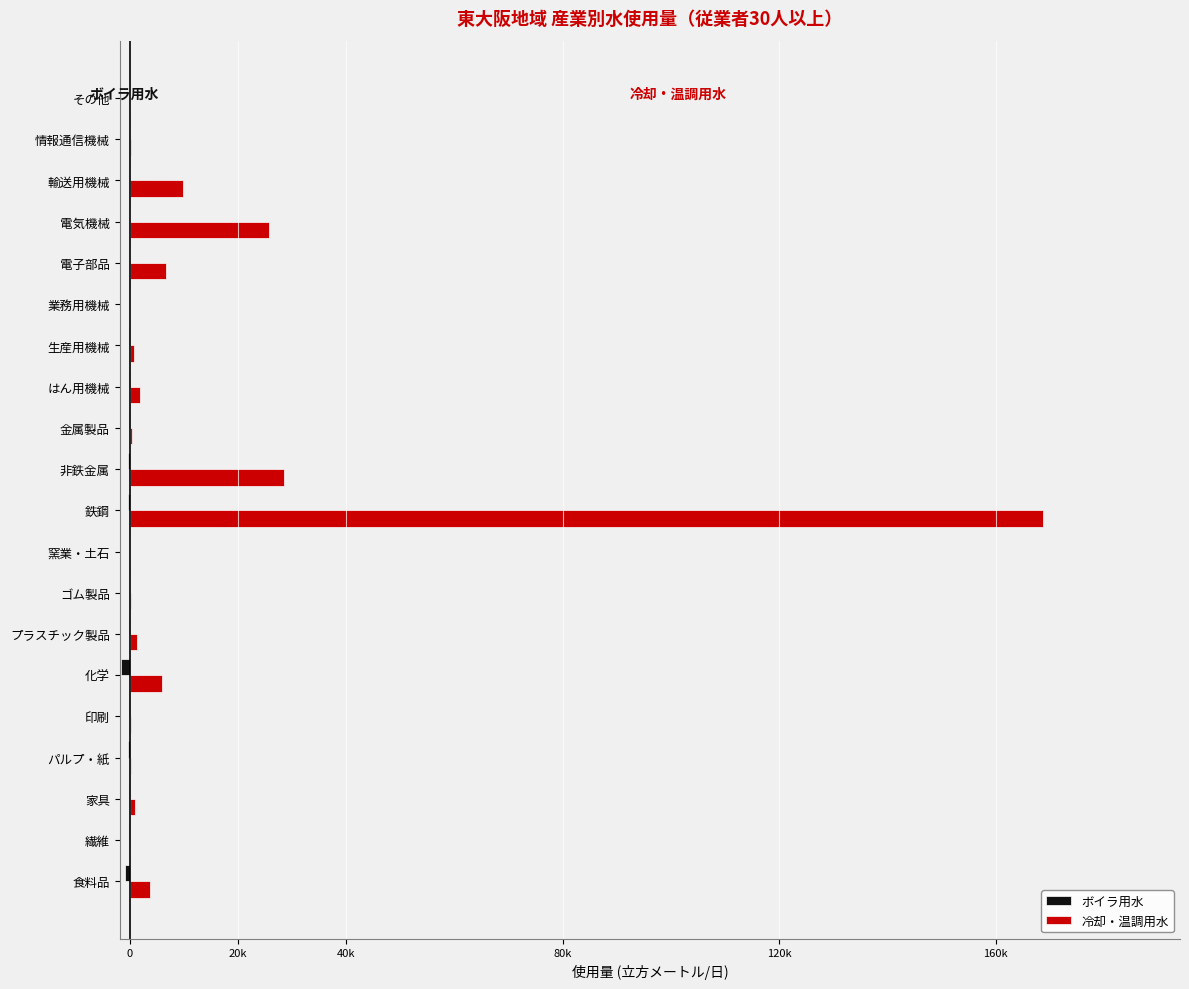

Rank the series by their average value, from highest to lowest.

冷却・温調用水, ボイラ用水